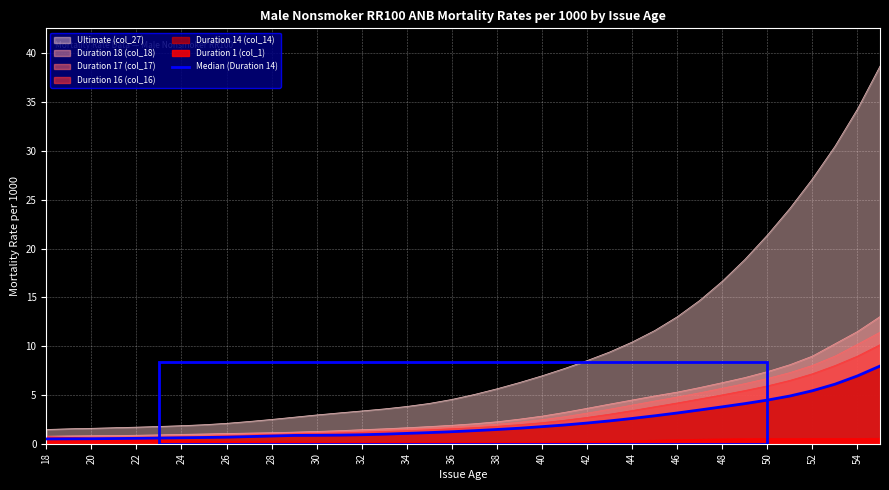

What is the sum of all values?

82.8